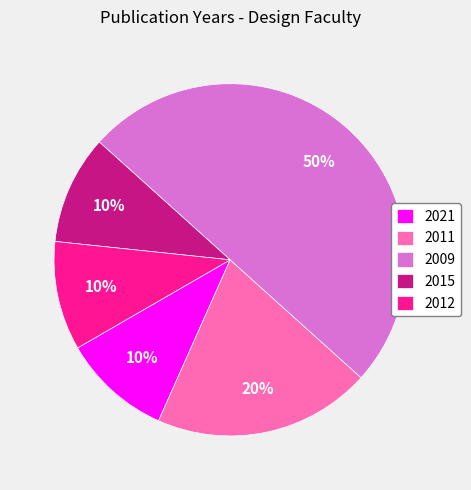

How many segments does this pie chart have?

5